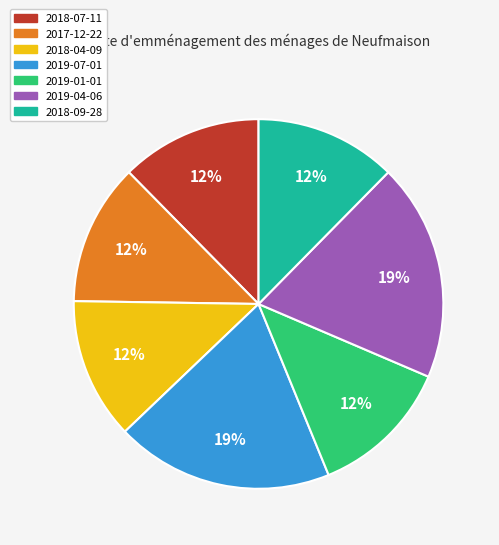

Is there any slice that represents more than half of the pie?

No